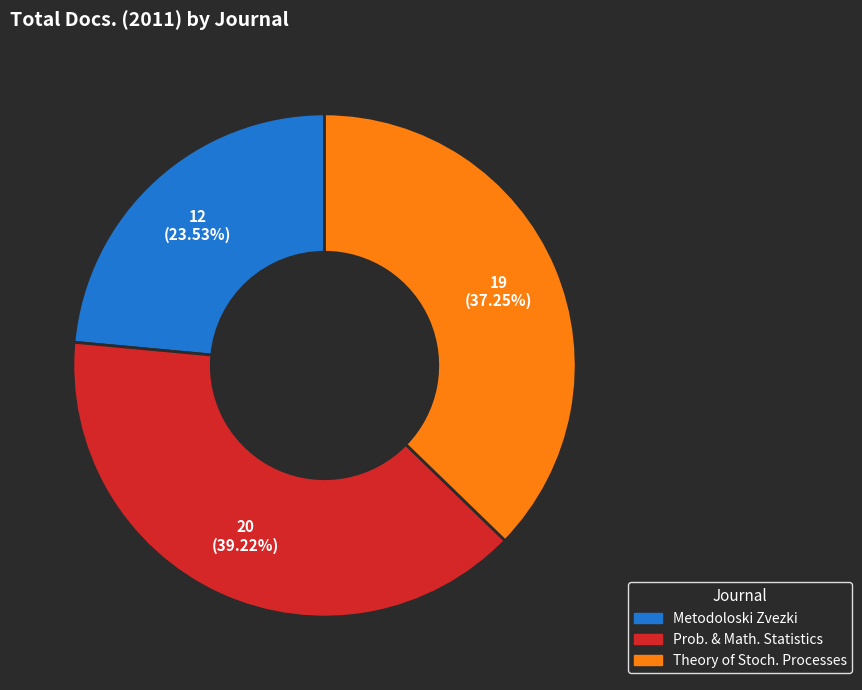

What percentage is the Metodoloski Zvezki slice, to the nearest percent?

24%